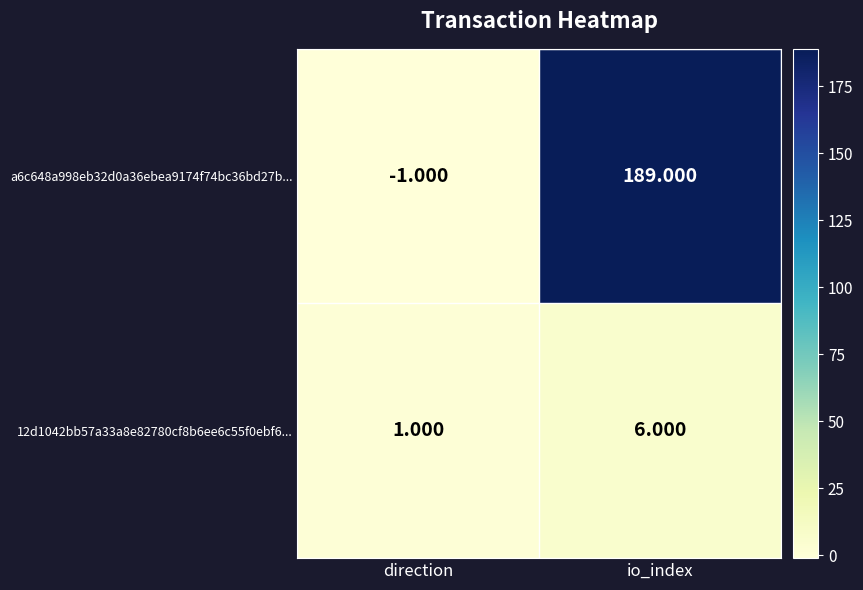

Which series has the widest spread of values?

a6c648a998eb32d0a36ebea9174f74bc36bd27b...